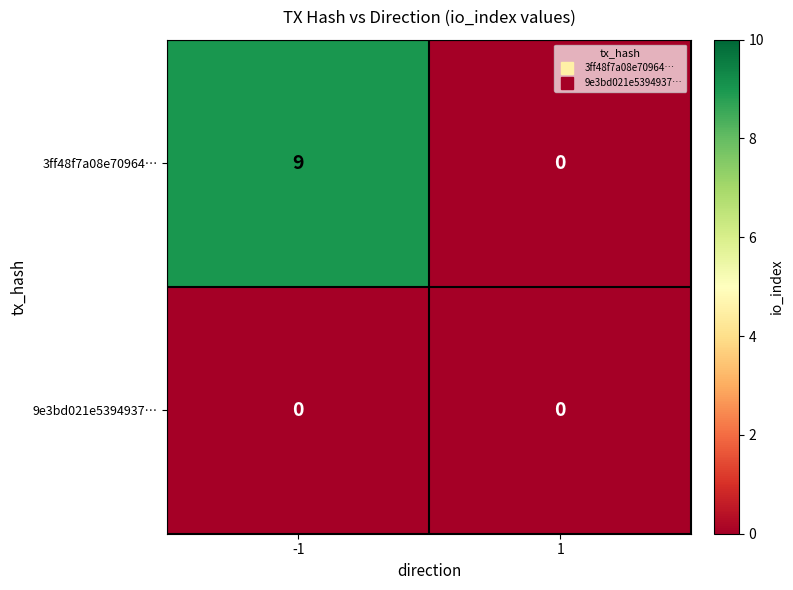

Count the number of data series in this chart.

2